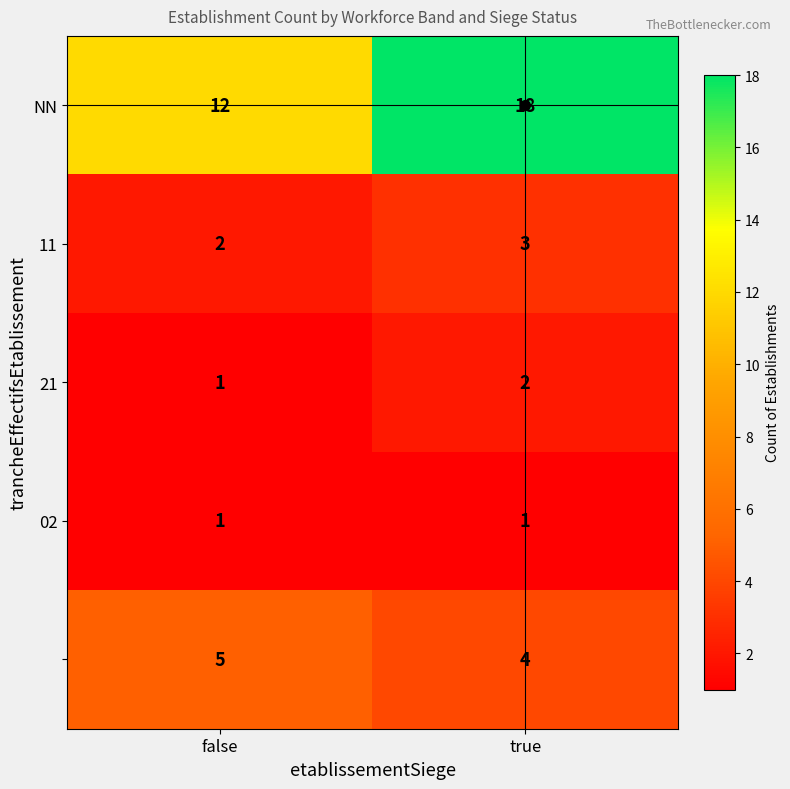

What is the spread (max minus min) of values at true?

17